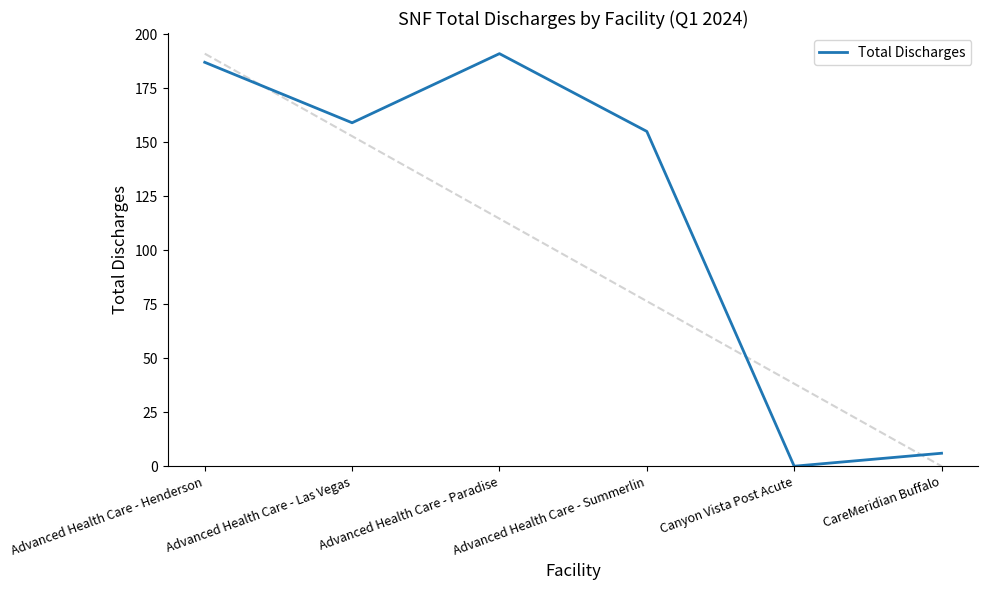

List the labels in order of value, smallest first.

Canyon Vista Post Acute, CareMeridian Buffalo, Advanced Health Care - Summerlin, Advanced Health Care - Las Vegas, Advanced Health Care - Henderson, Advanced Health Care - Paradise